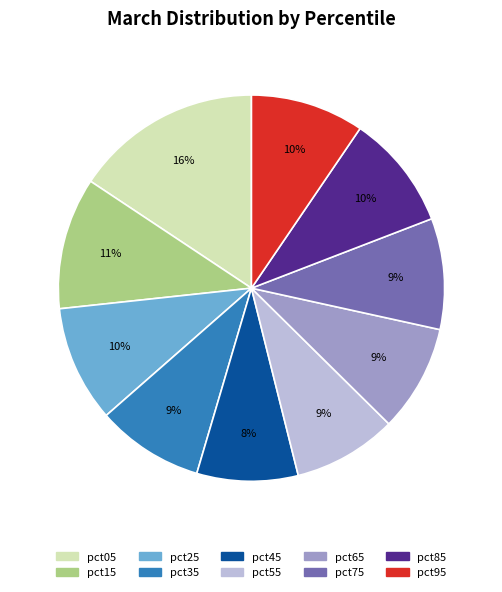

To the nearest percent, what portion does pct65 represent?

9%